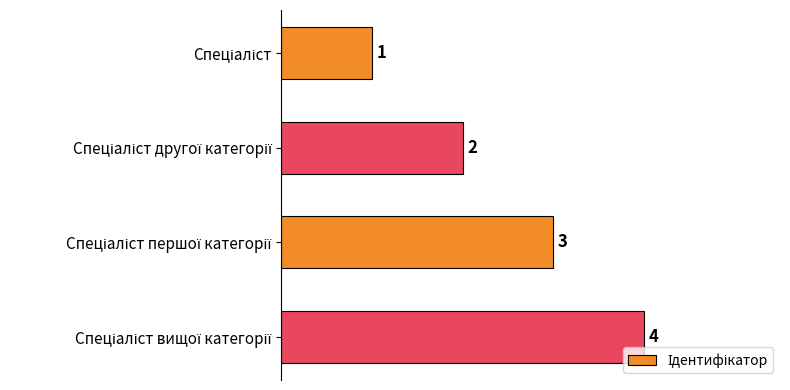

What is the value of the 1st bar from the top?

1